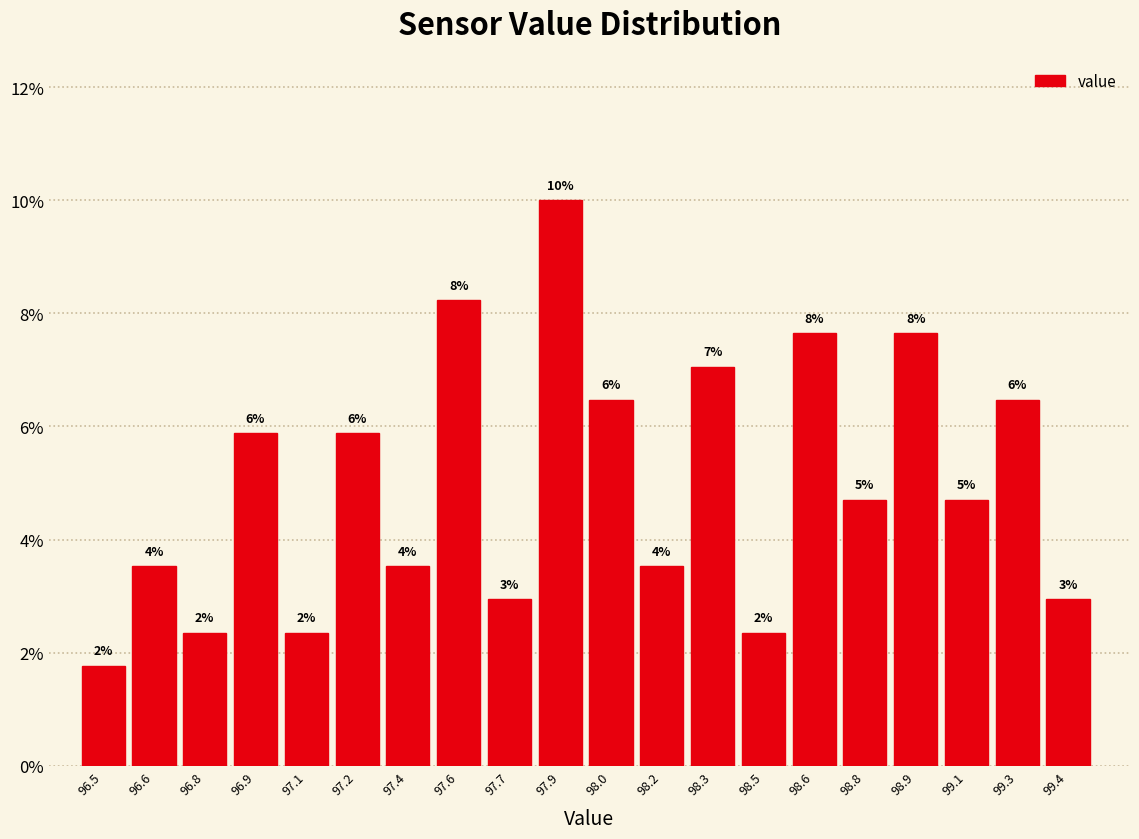

How many bars are there in total?

20